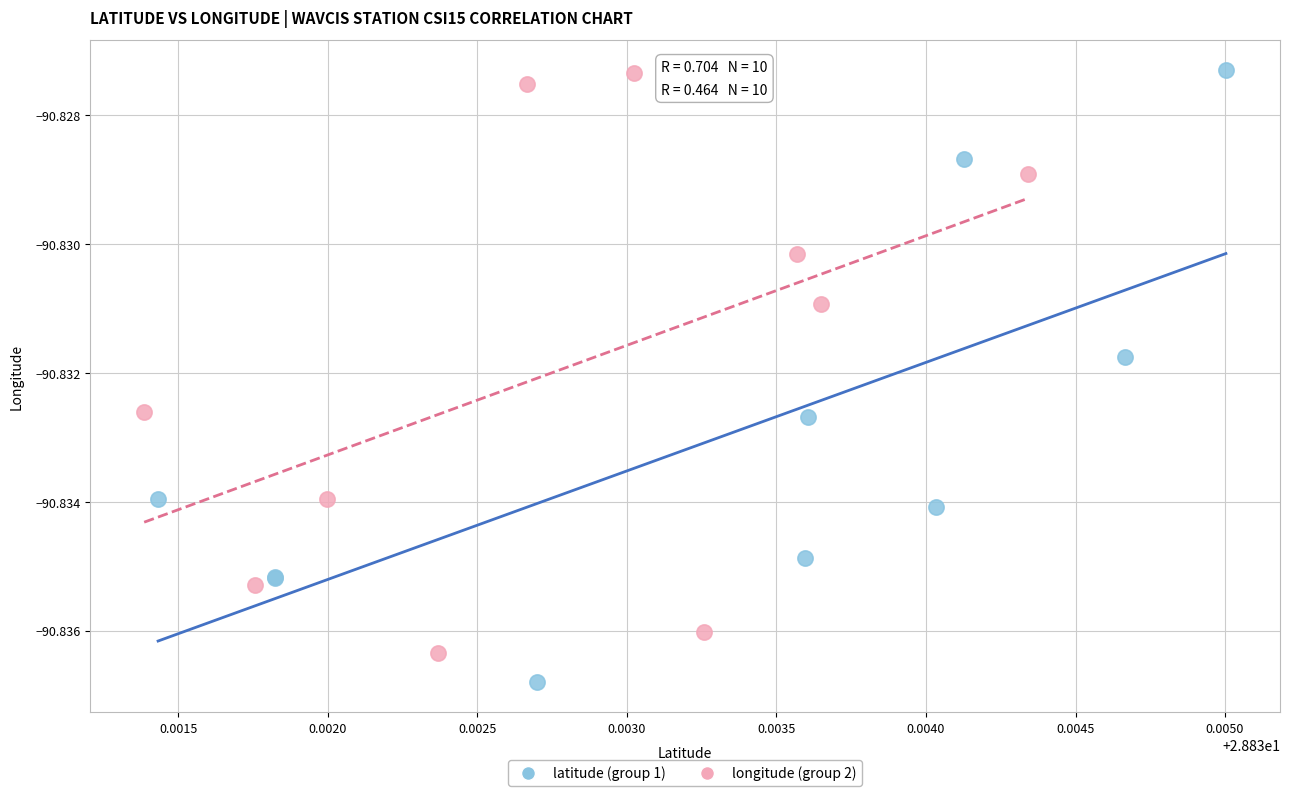

Which series reaches the minimum Y coordinate?

latitude (group 1)